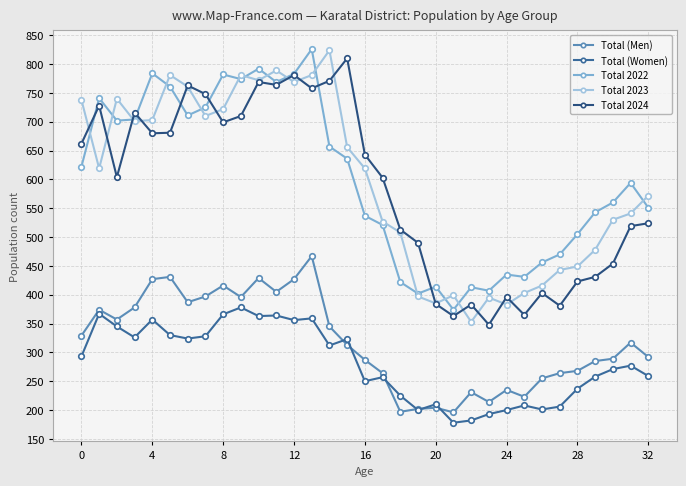

What is the difference between the maximum and second lowest values in the Total (Women) series?

196